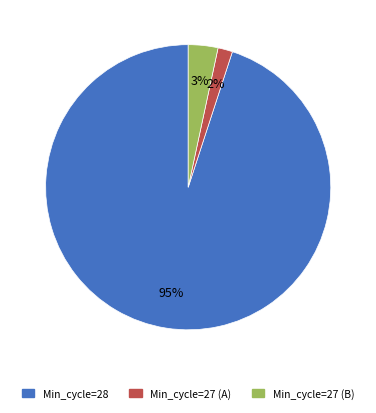

Is there a majority slice in this chart?

Yes